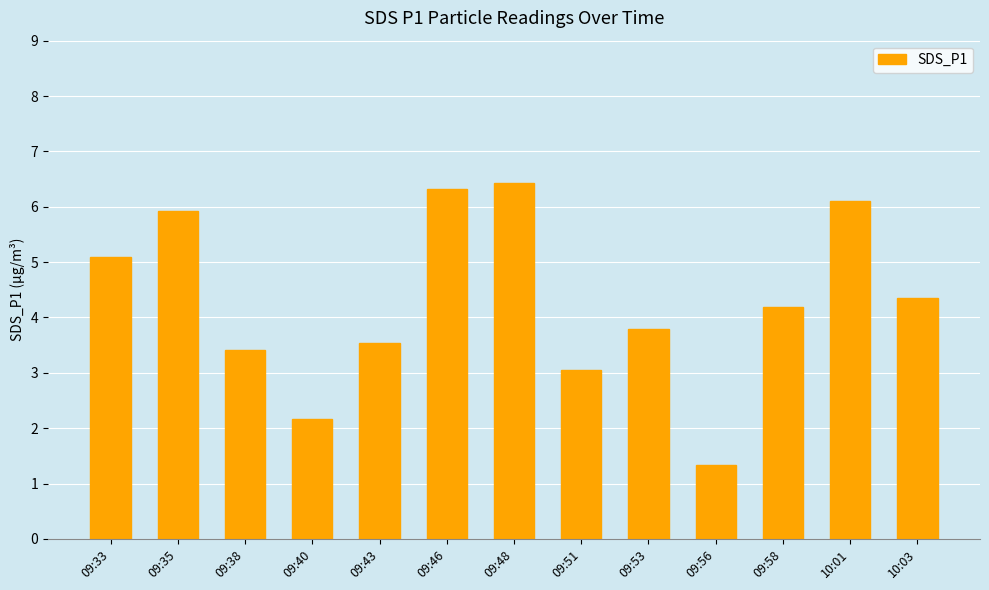

Approximately how many times larger is the value at 09:38 compared to 10:03?

0.8